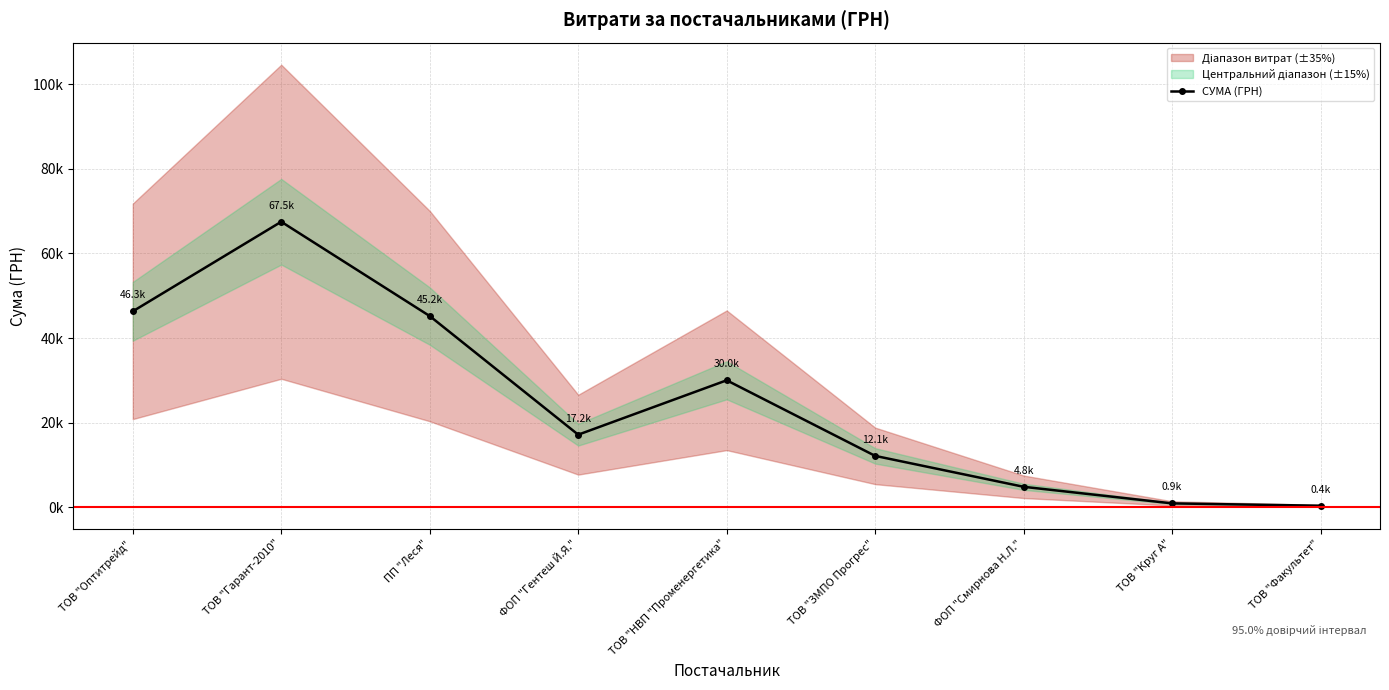

At which label is the value closest to 33931?

ТОВ "НВП "Променергетика"